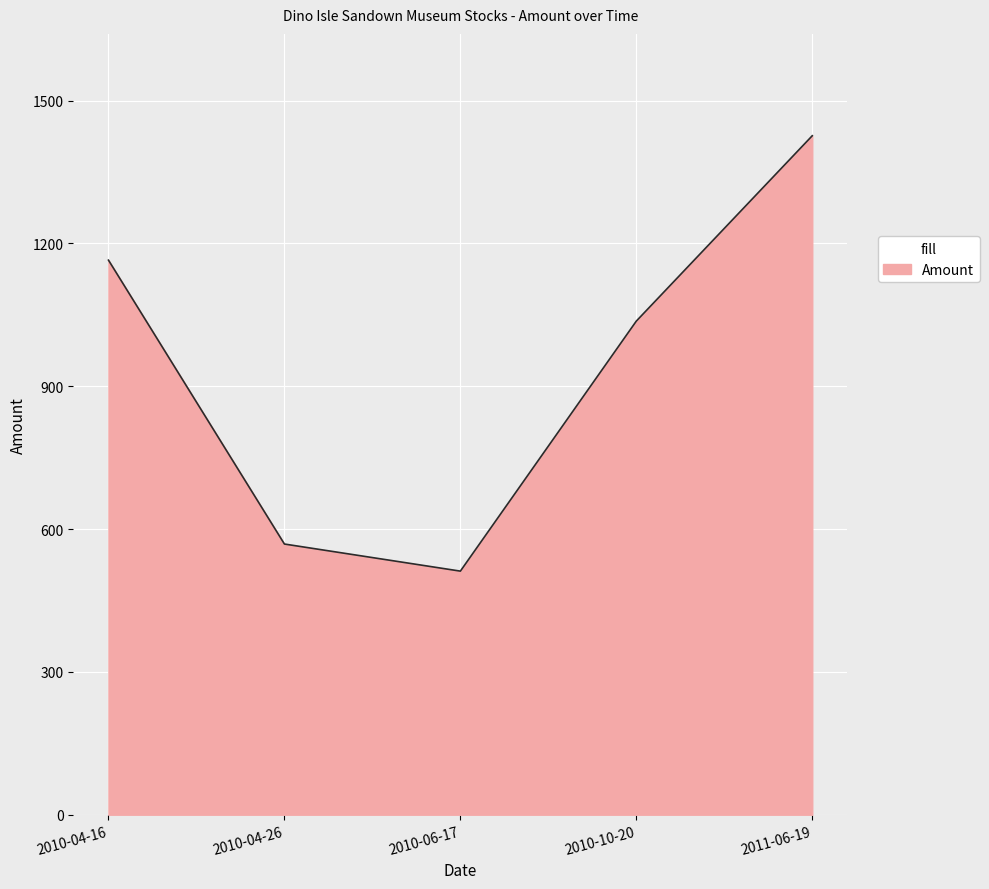

What is the sum of the values at 2010-04-16 and 2010-06-17?

1676.4